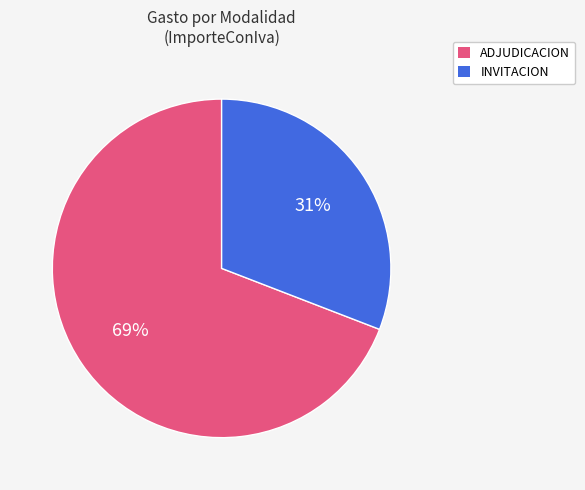

Approximately how many times larger is the value at INVITACION compared to ADJUDICACION?

0.4